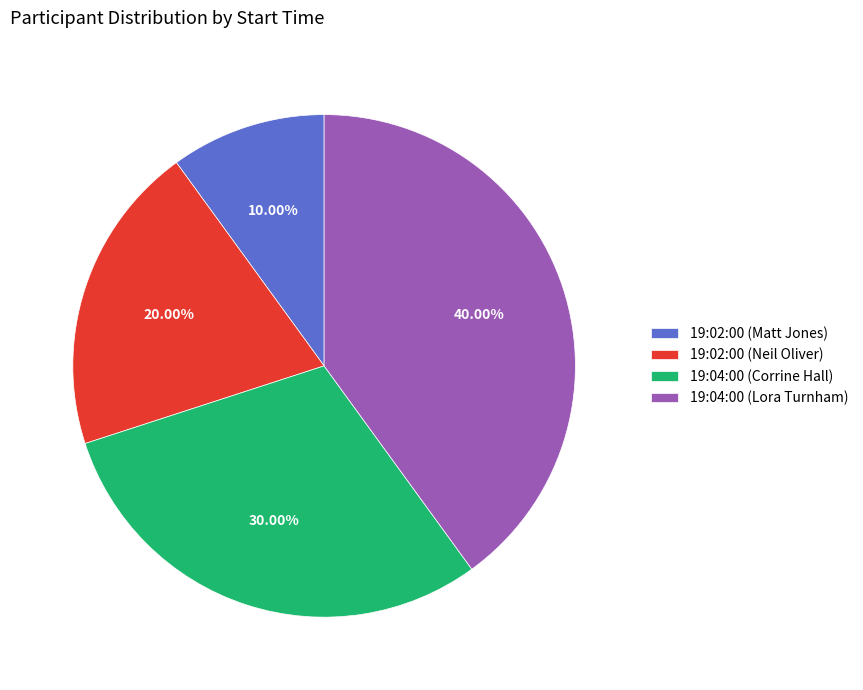

To the nearest percent, what is the average slice percentage?

25%